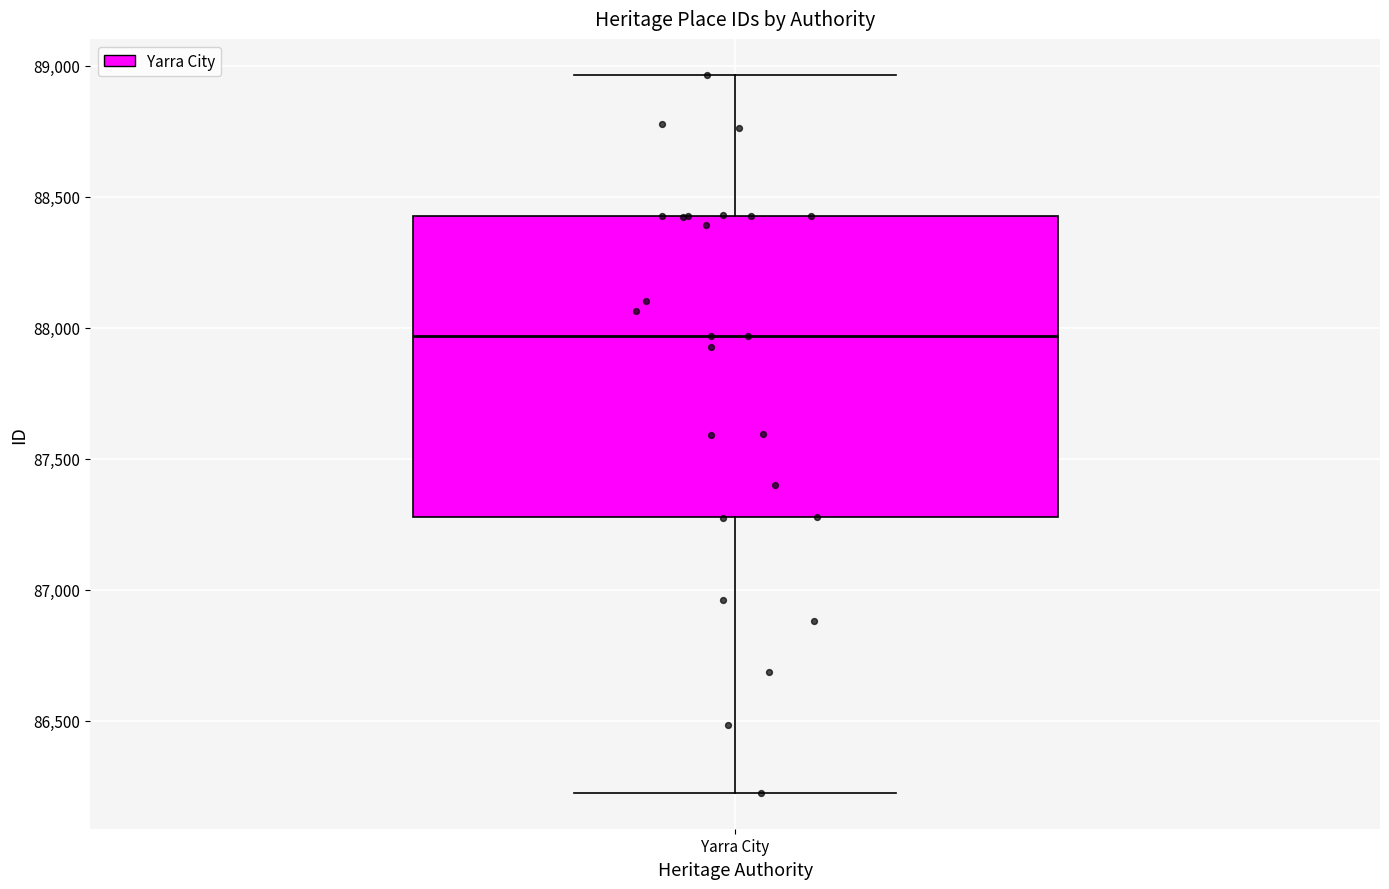

Transcribe this box plot: give where the median line is, the range the box spans, and where the two whiskers end, as read against the y-axis. The values are not printed on the chart, so give them approximately, as read against the axis.

median 87950, box 87300 to 88450, whiskers 86250 to 88950